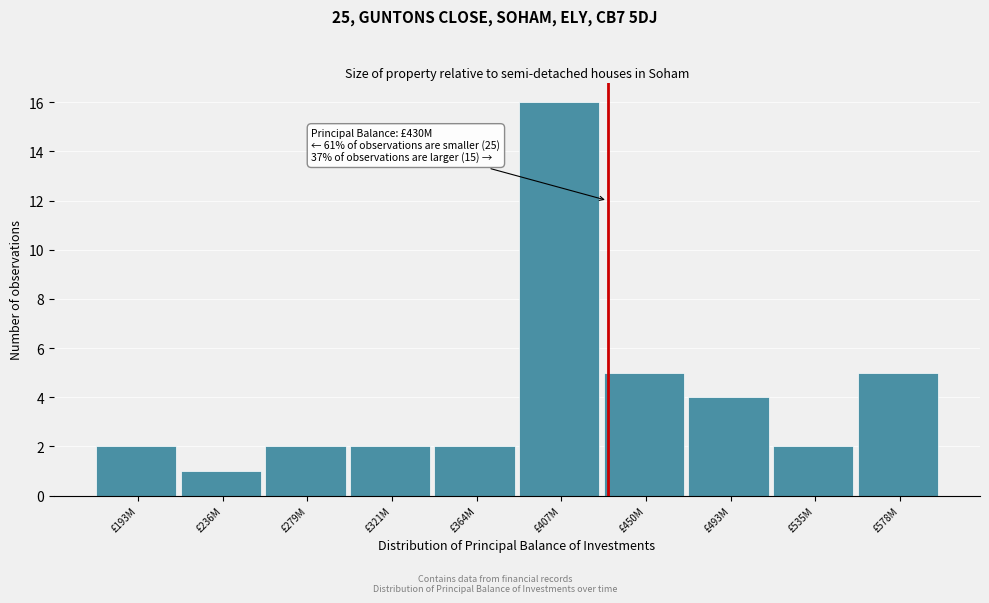

Reading right to left, extract all data points from this chart.

£578M=5	£535M=2	£493M=4	£450M=5	£407M=16	£364M=2	£321M=2	£279M=2	£236M=1	£193M=2